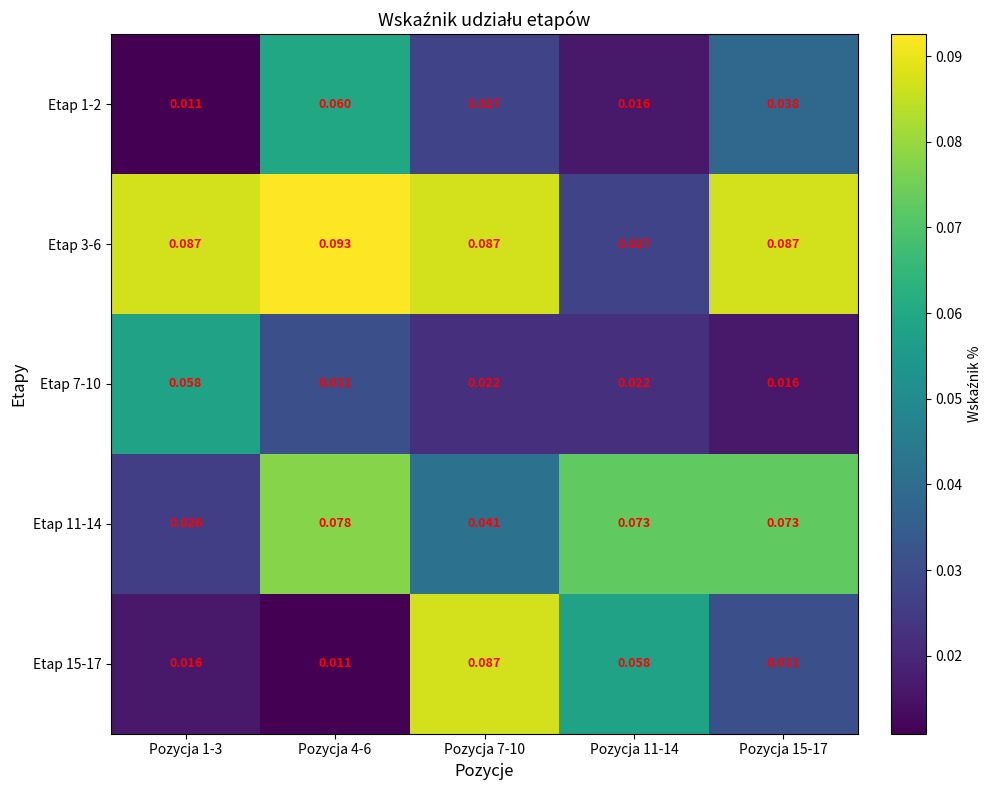

Is the value of Etap 3-6 at Pozycja 4-6 greater than the value of Etap 11-14 at Pozycja 4-6?

Yes